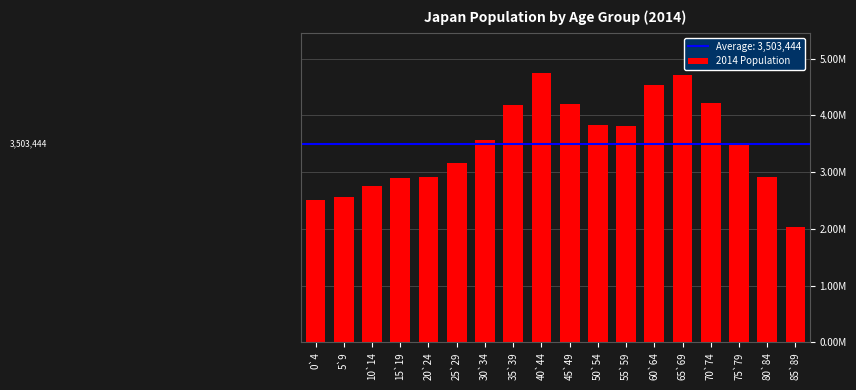

Is it true that the value at 45`49 is 4199000?

True